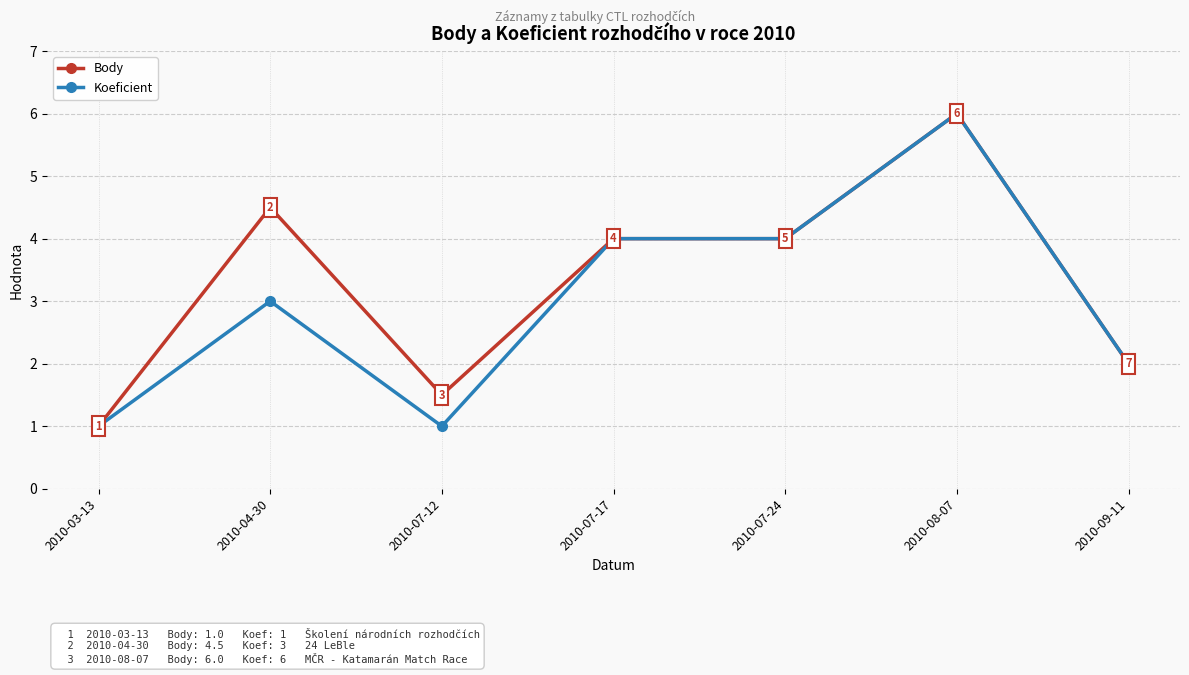

Where is the first local minimum for Body?

2010-07-12